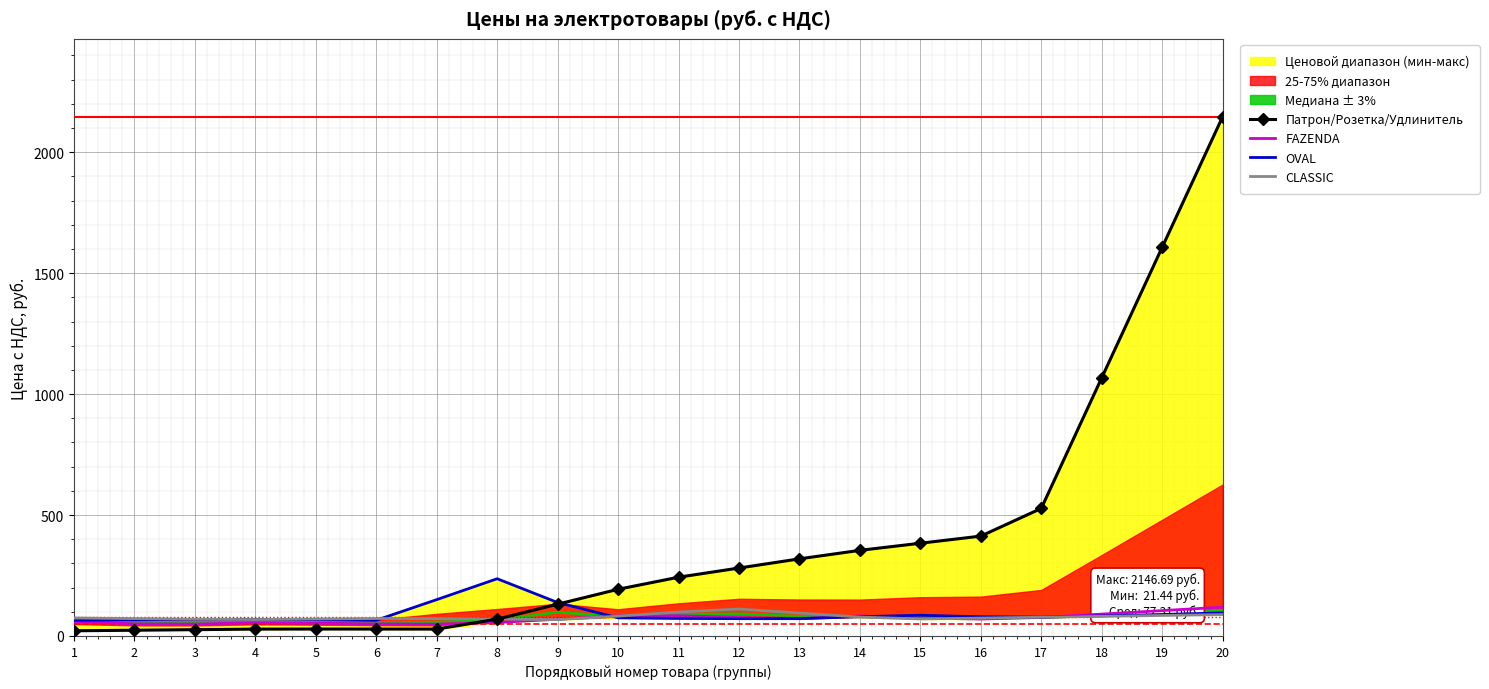

How many lines are shown in the chart?

4